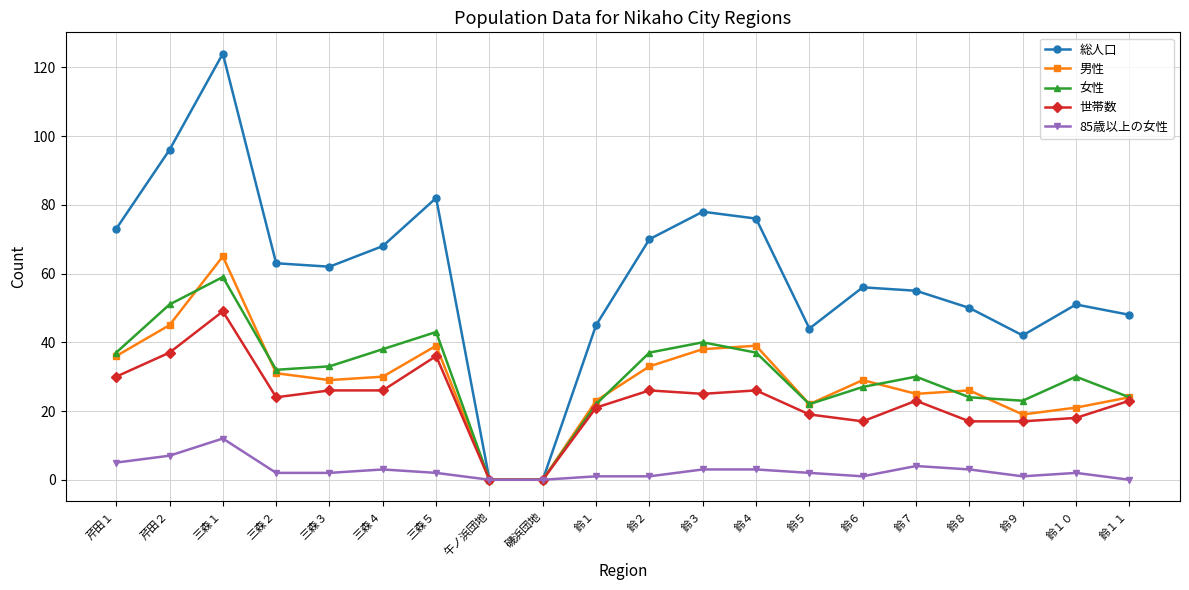

At which category is the sum across all series the highest?

三森１